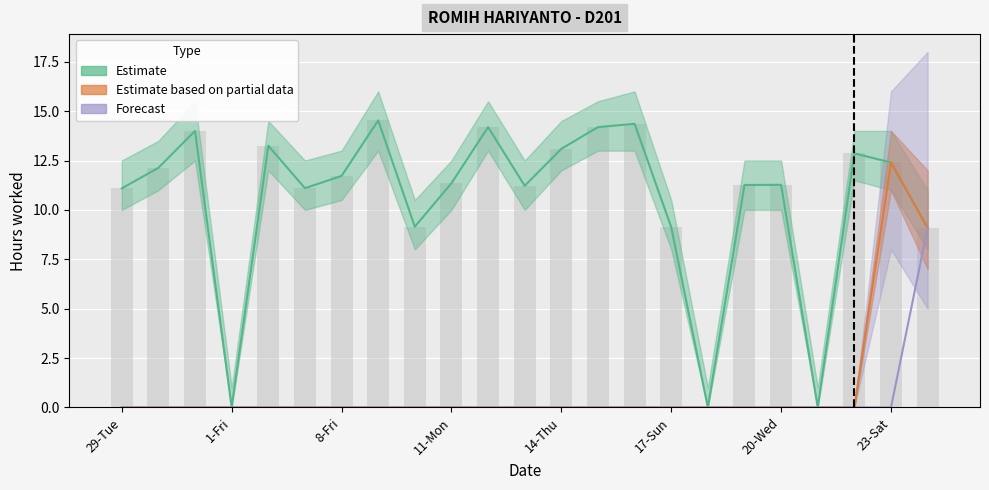

What is the sum of all Estimate values?

241.4